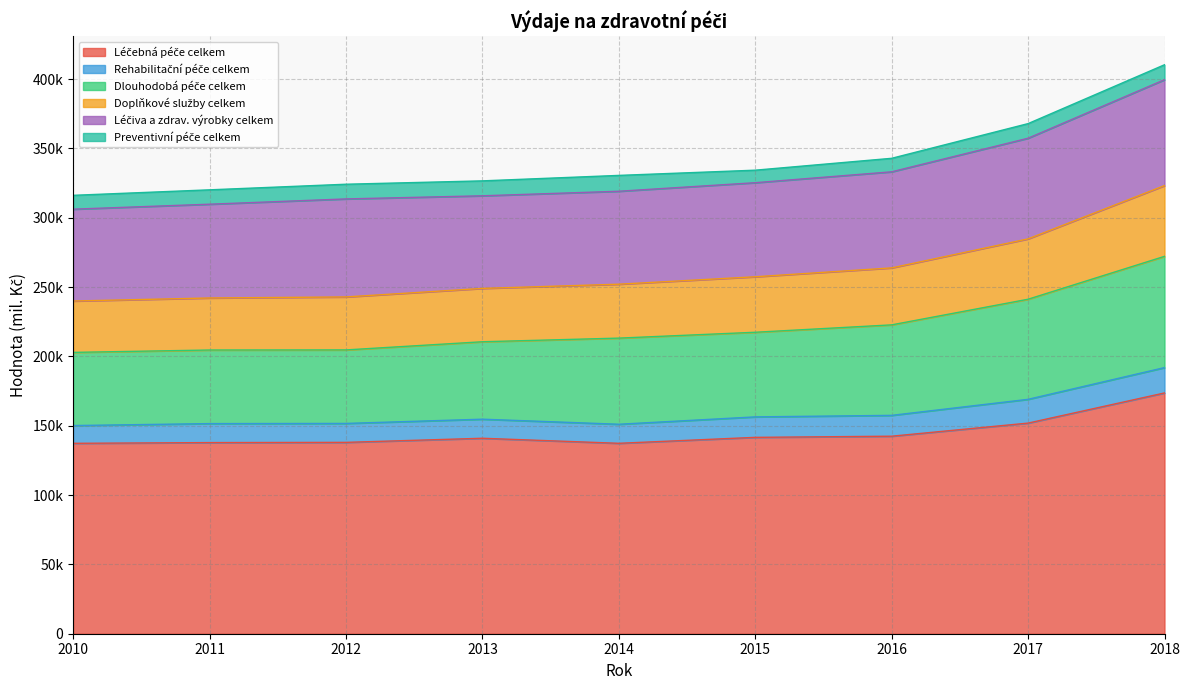

True or false: Léčebná péče celkem has more than 0 interior local peaks.

True